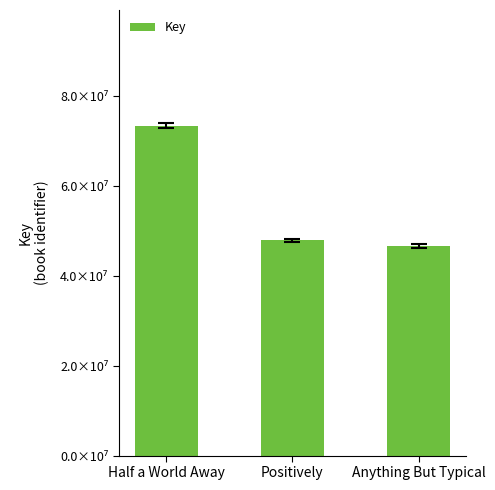

Does the chart contain stacked bars?

No